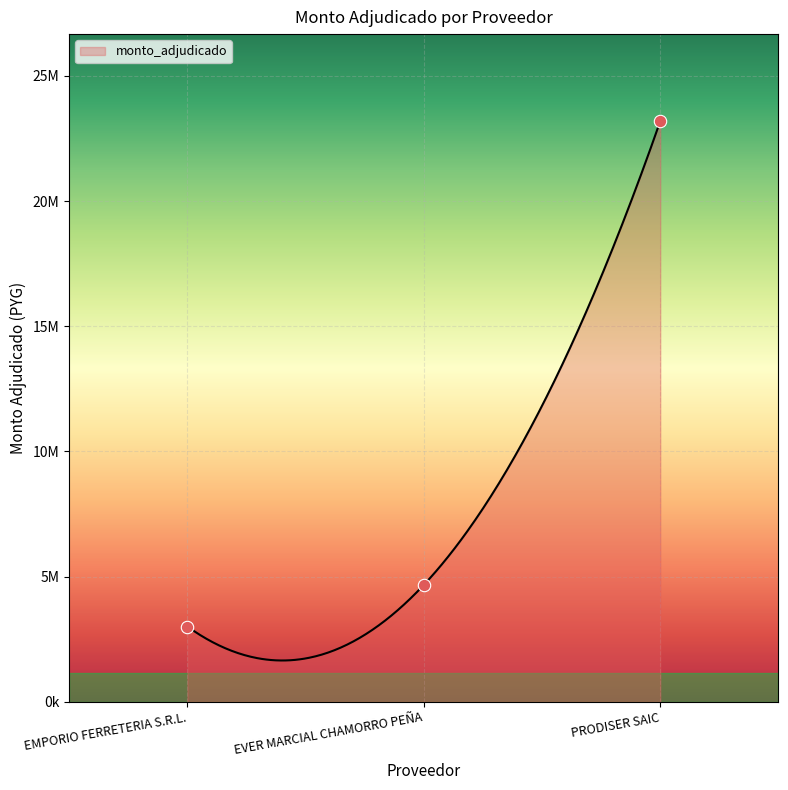

What is the change in value from EVER MARCIAL CHAMORRO PEÑA to PRODISER SAIC?

+18517000